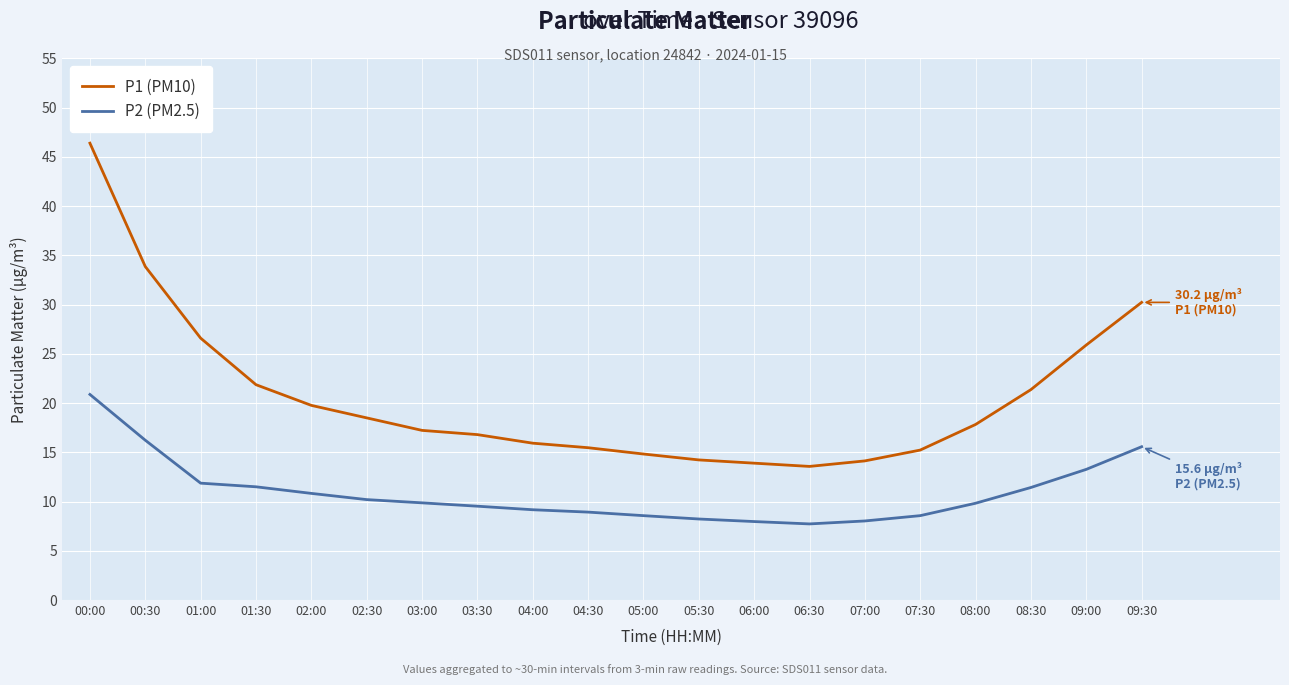

What is the spread (max minus min) of values at 07:30?

6.7